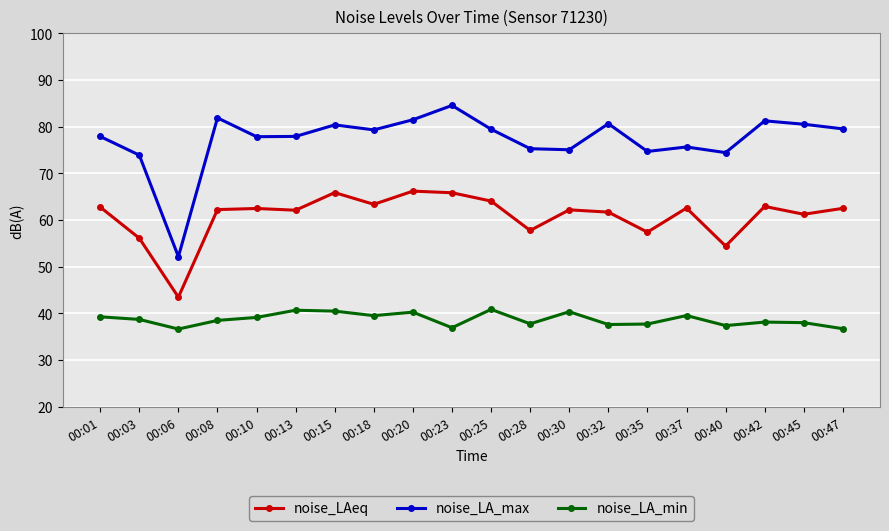

True or false: noise_LA_min and noise_LAeq cross at least once.

False